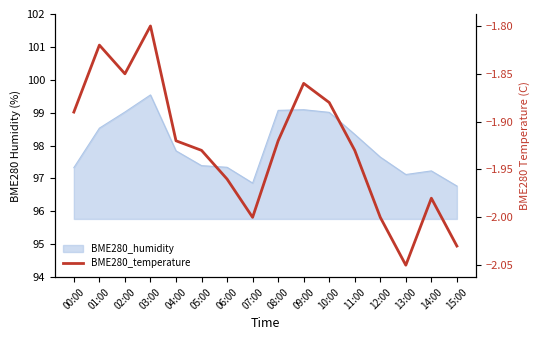

At which category does the chart reach its peak across all series?

03:00